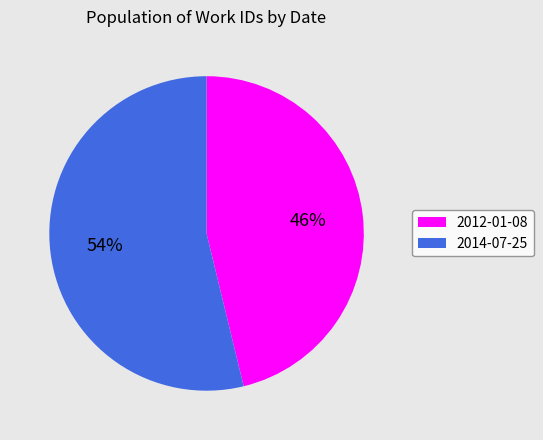

True or false: 2014-07-25 accounts for 46% of the total.

False